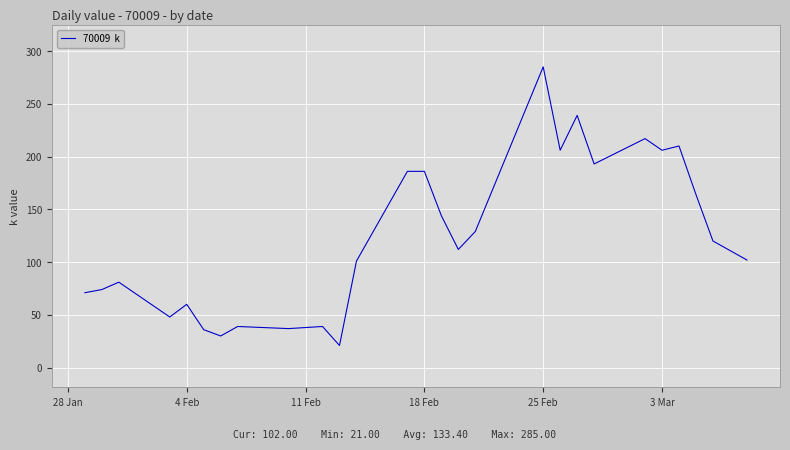

What is the minimum value shown in the chart?

21